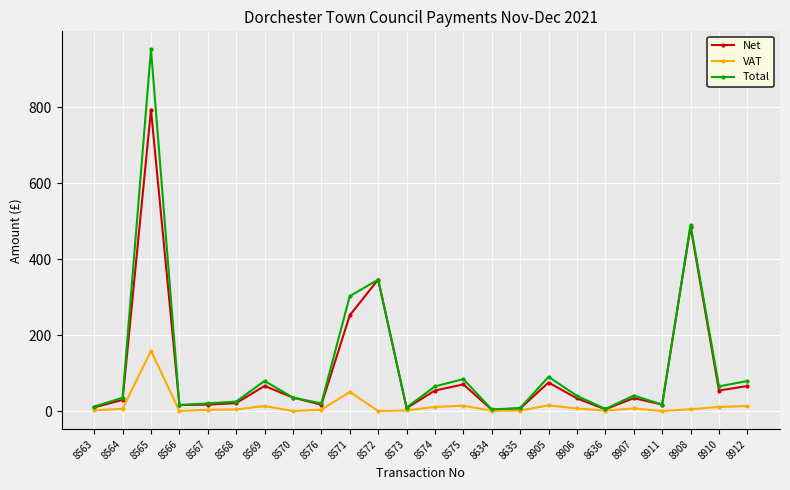

Is it true that Total equals 490.0 at 8908?

True